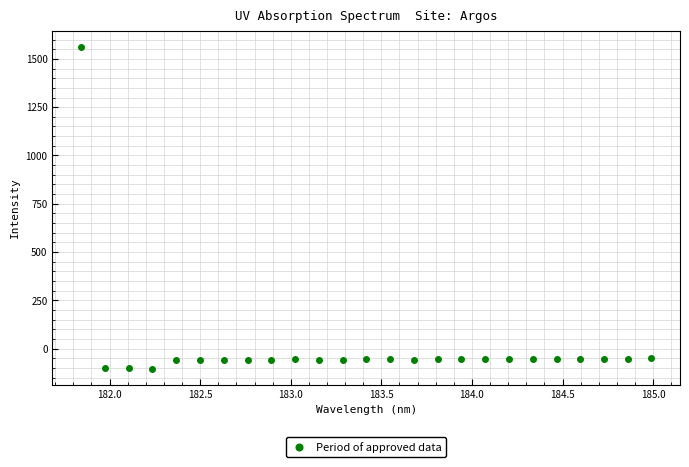

What is the range of Y values (max minus min)?

1665.3